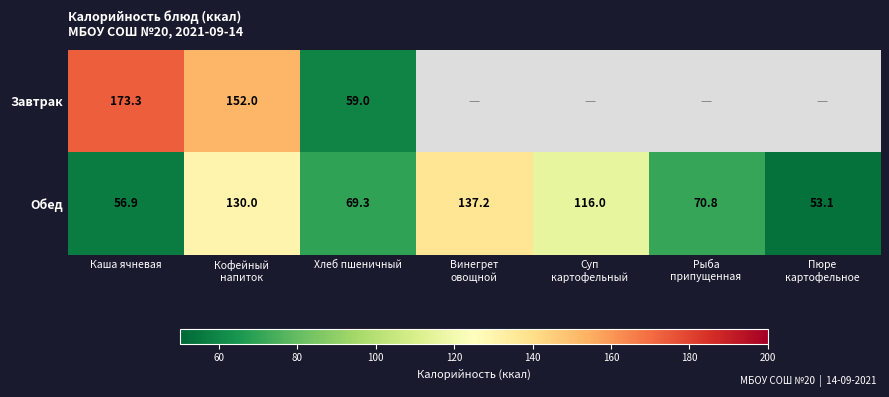

Rank the series at Каша ячневая from lowest to highest value.

Обед, Завтрак